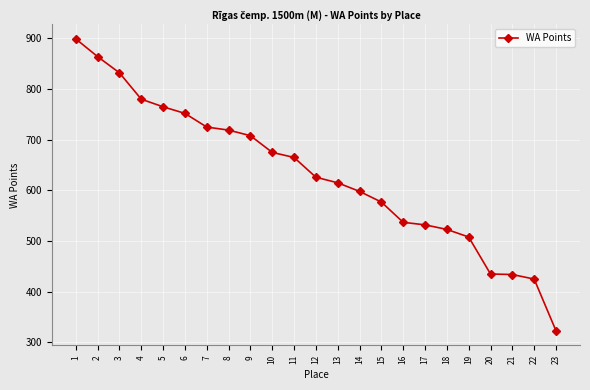

True or false: the data shows 281 at 22.

False